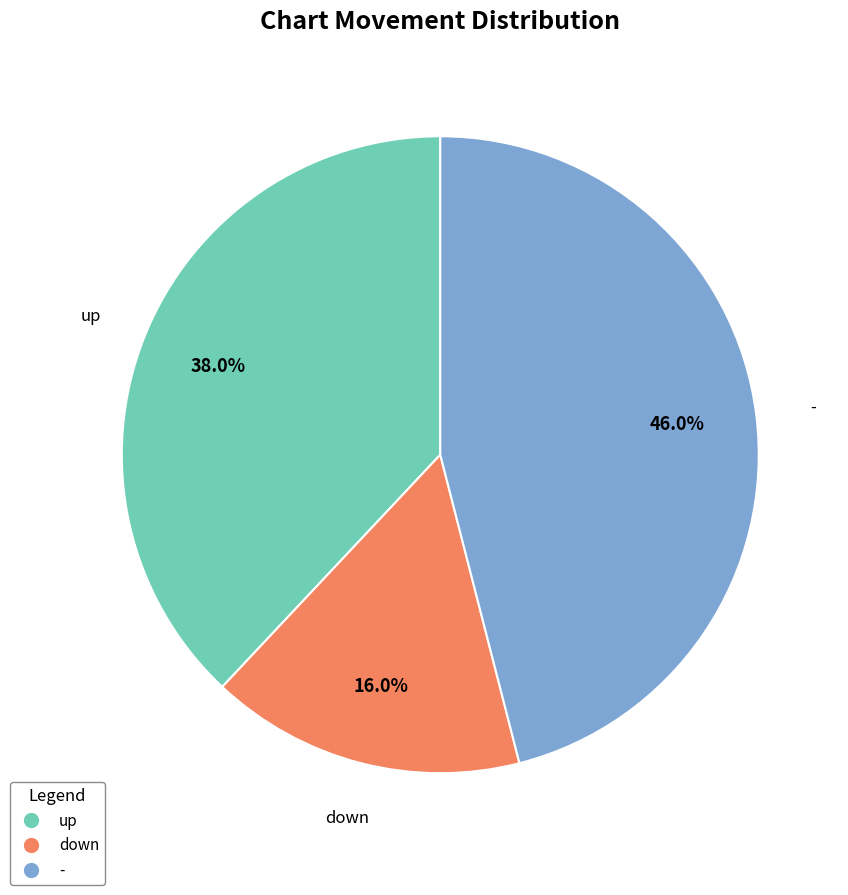

To the nearest percent, what portion does - represent?

46%